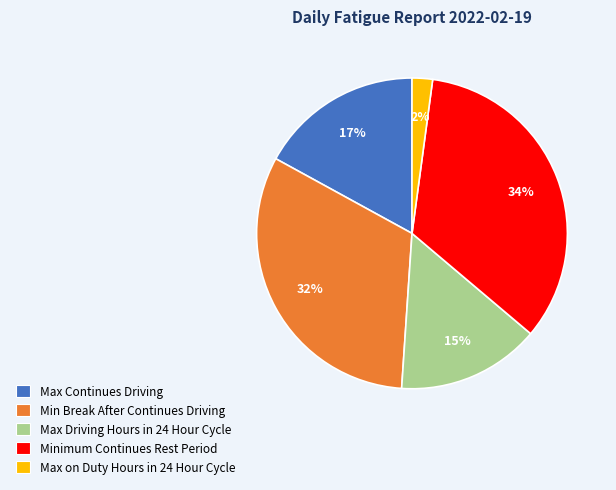

Which has a higher value, Max Driving Hours in 24 Hour Cycle or Minimum Continues Rest Period?

Minimum Continues Rest Period